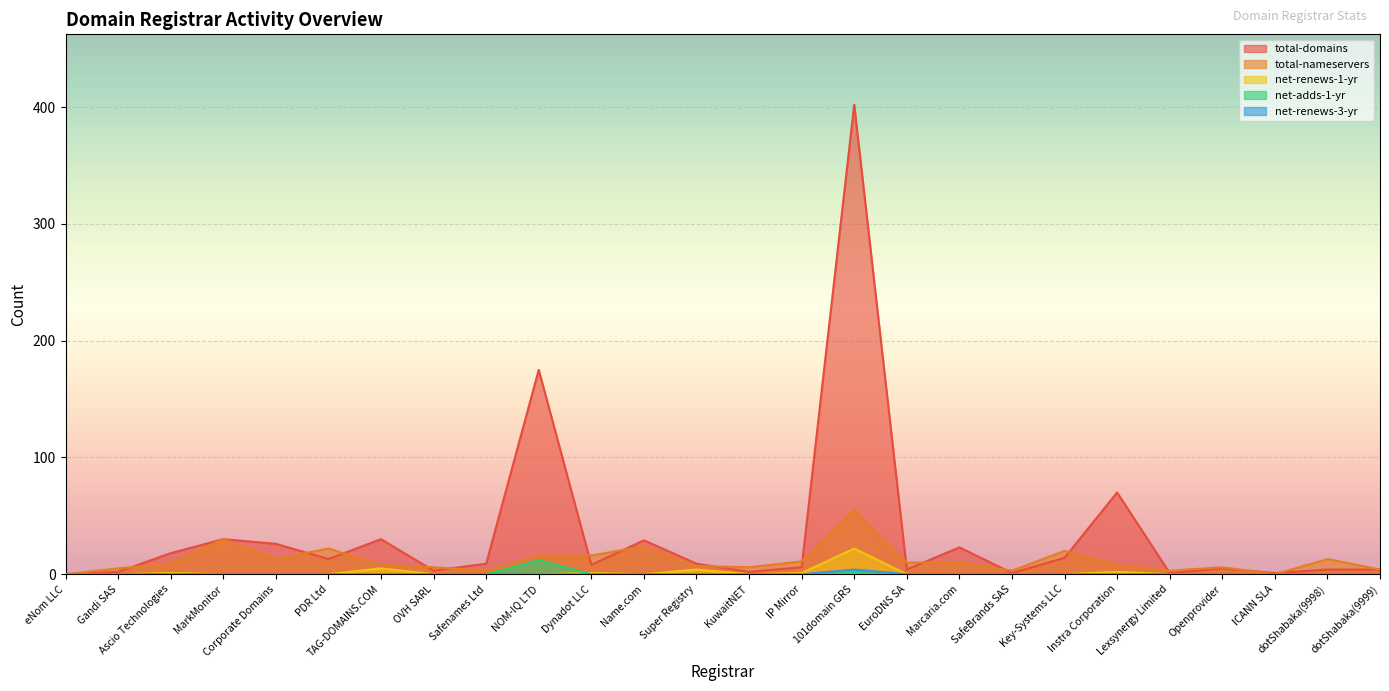

What is the total value across all series at Dynadot LLC?

25